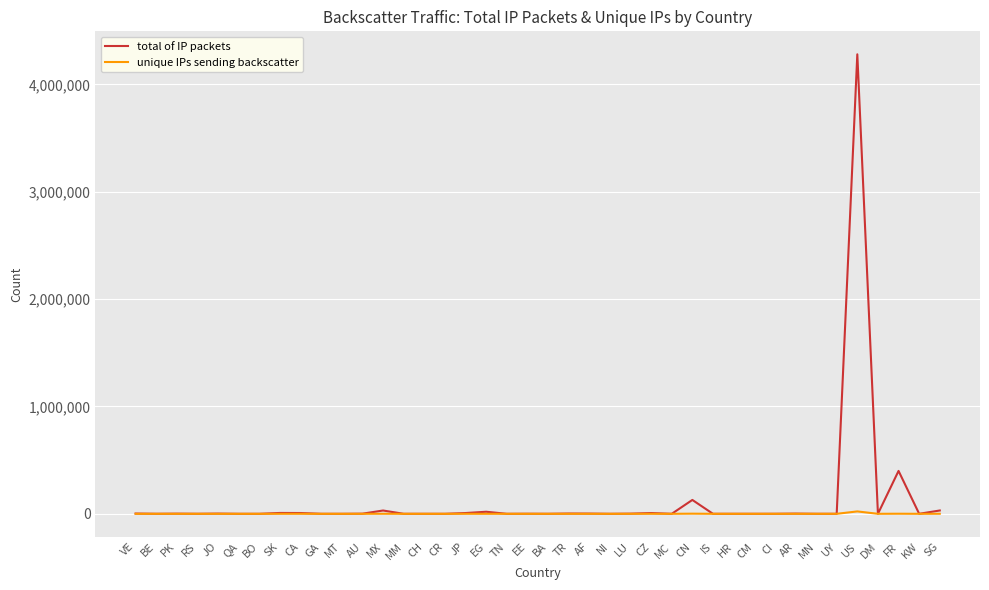

What is the spread (max minus min) of values at GA?

119